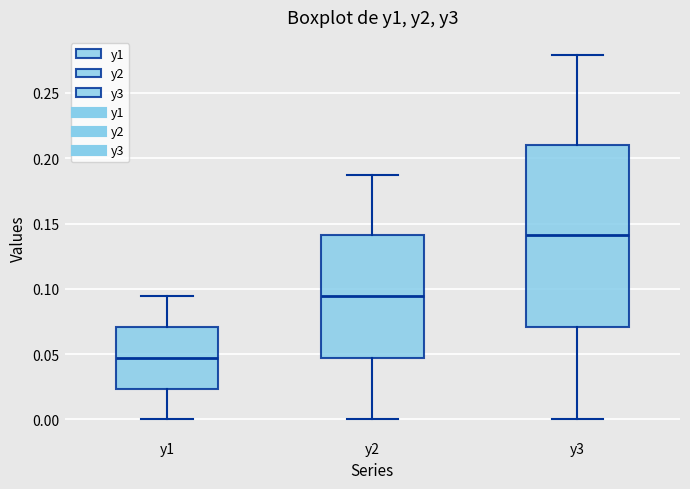

Reading left to right, read every box against the y-axis: the position of its median line, the range the box covers, and the ends of its whiskers. The values are not printed on the chart, so give them approximately, as read against the axis.

y1: median 0.045, box 0.025 to 0.070, whiskers 0.000 to 0.095
y2: median 0.095, box 0.045 to 0.140, whiskers 0.000 to 0.185
y3: median 0.140, box 0.070 to 0.210, whiskers 0.000 to 0.280